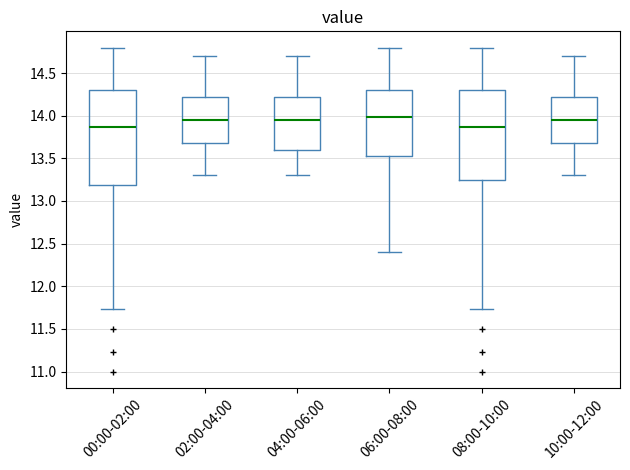

Comparing the boxes themselves (not the whiskers), which one is the tallest?

00:00-02:00